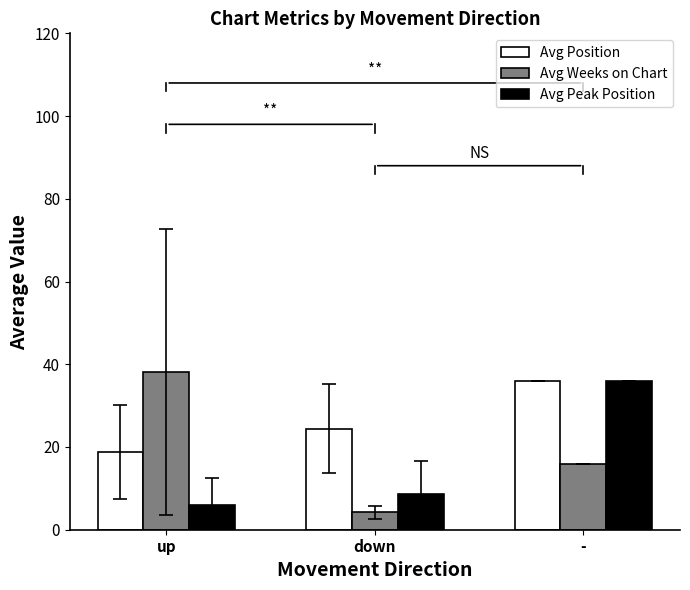

List the series in order of their overall mean, lowest first.

Avg Peak Position, Avg Weeks on Chart, Avg Position